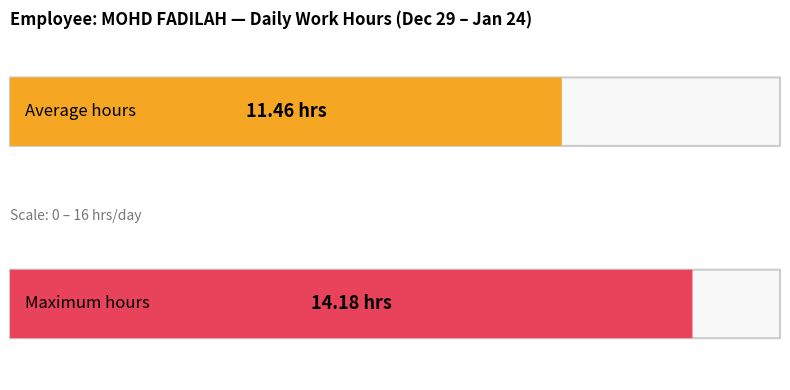

What is the maximum value shown in the chart?

14.2